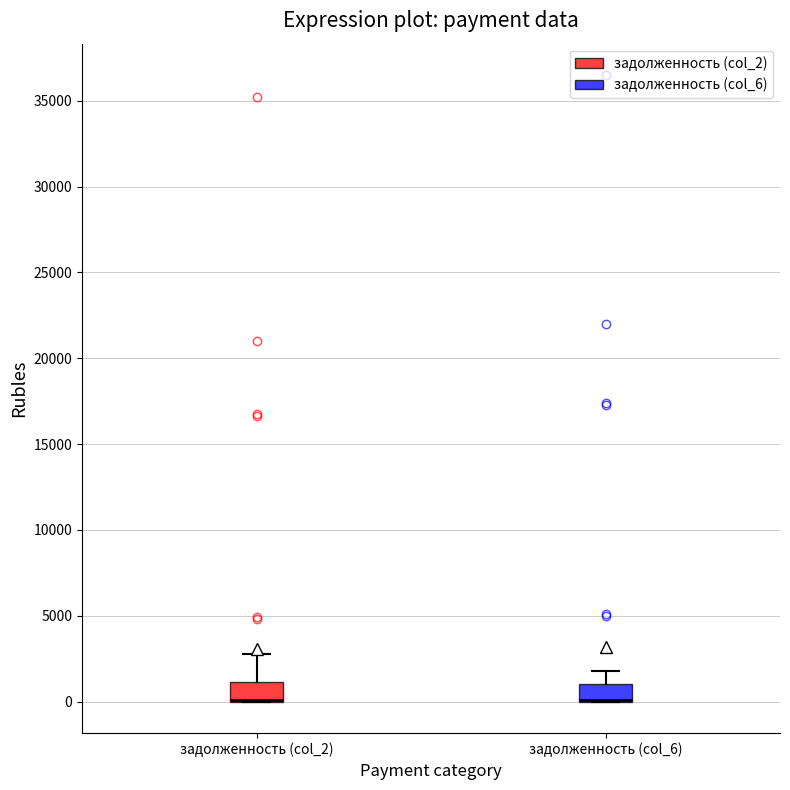

Reading left to right, transcribe this box plot: for each box, give where its median line is, the range the box spans, and where its two whiskers end, as read against the y-axis. The values are not printed on the chart, so give them approximately, as read against the axis.

задолженность (col_2): median 0 (drawn on the box's lower edge), box 0 to 1000, whiskers 0 to 3000
задолженность (col_6): median 0 (drawn on the box's lower edge), box 0 to 1000, whiskers 0 to 2000